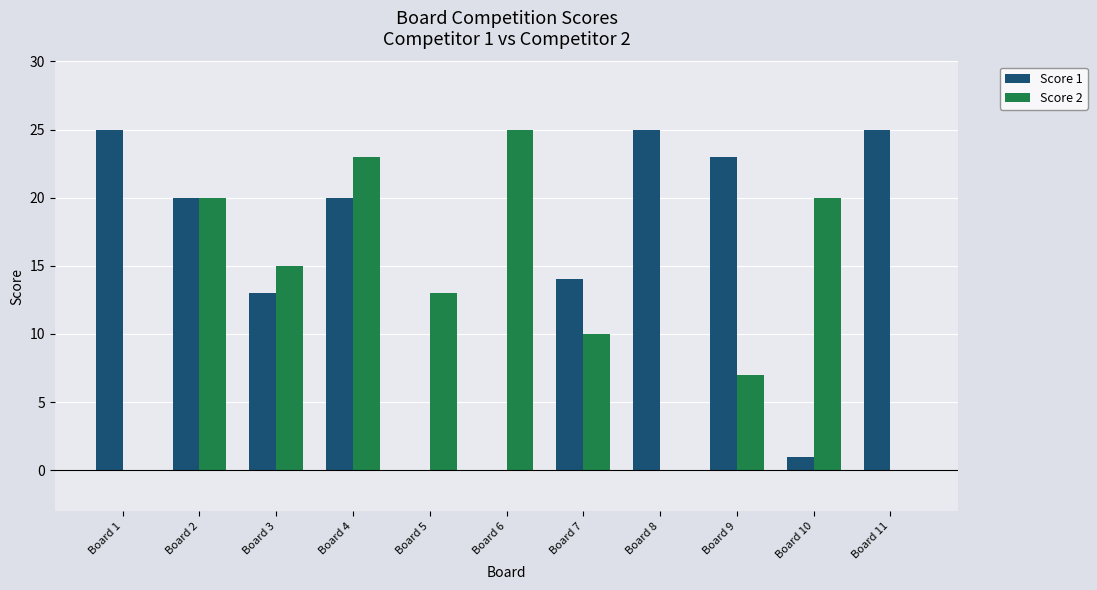

At which label is Score 2 closest to 12?

Board 5